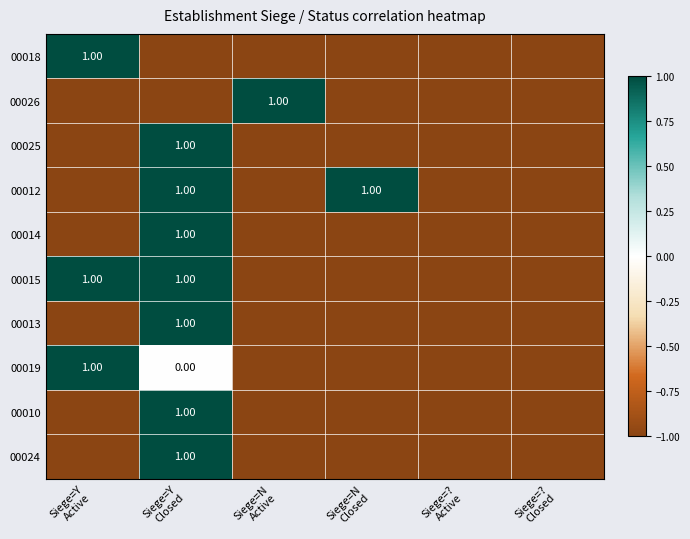

At Siege=Y Closed, list the series in order from smallest to largest.

00018, 00026, 00019, 00025, 00012, 00014, 00015, 00013, 00010, 00024